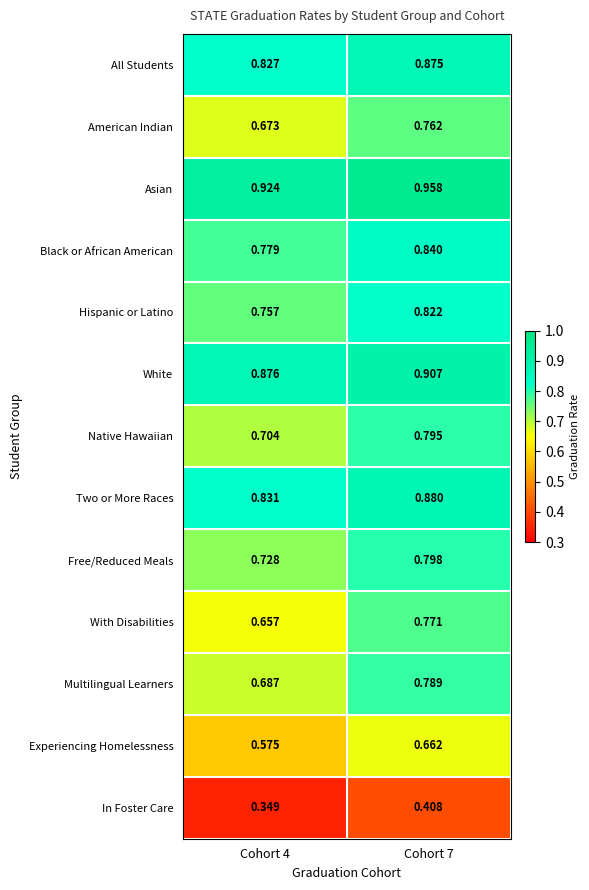

Is the value of Multilingual Learners at Cohort 7 greater than the value of Asian at Cohort 4?

No